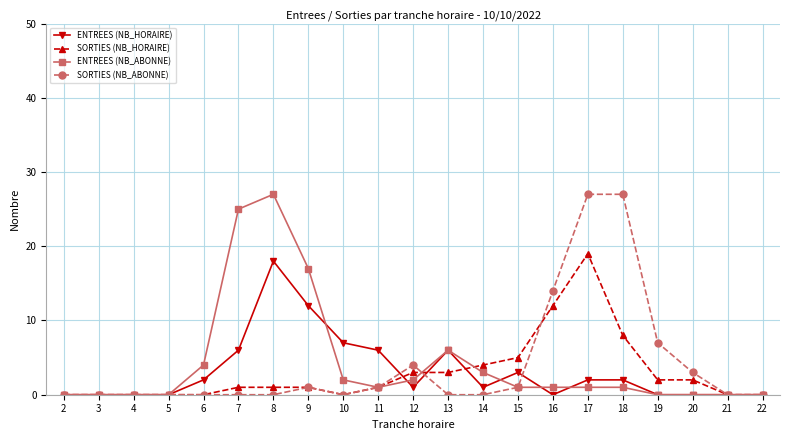

What is the difference between the maximum and minimum values in the ENTREES (NB_ABONNE) series?

27